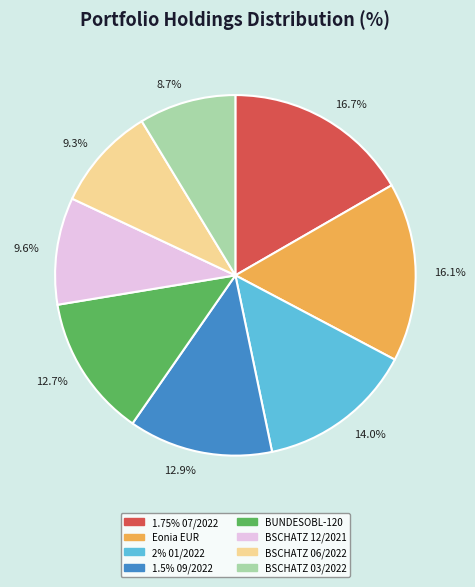

What is the smallest slice in the pie chart?

8.7%